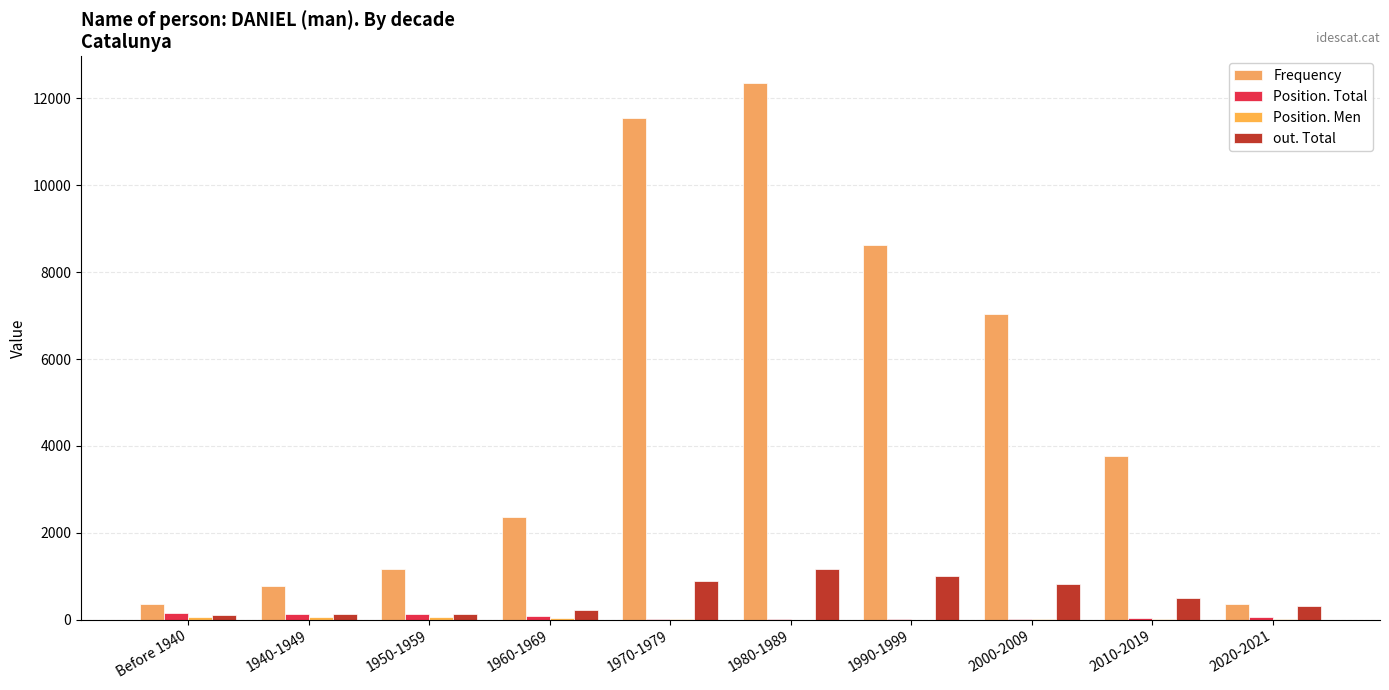

Reading left to right, transcribe all the data shown in this chart.

Frequency: Before 1940=370	1940-1949=767	1950-1959=1155	1960-1969=2373	1970-1979=11550	1980-1989=12351	1990-1999=8614	2000-2009=7033	2010-2019=3766	2020-2021=354
Position. Total: Before 1940=155	1940-1949=132	1950-1959=124	1960-1969=95	1970-1979=12	1980-1989=4	1990-1999=5	2000-2009=14	2010-2019=29	2020-2021=52
Position. Men: Before 1940=57	1940-1949=57	1950-1959=58	1960-1969=49	1970-1979=6	1980-1989=3	1990-1999=3	2000-2009=7	2010-2019=15	2020-2021=26
out. Total: Before 1940=104	1940-1949=127	1950-1959=141	1960-1969=219	1970-1979=881	1980-1989=1176	1990-1999=994	2000-2009=832	2010-2019=506	2020-2021=310